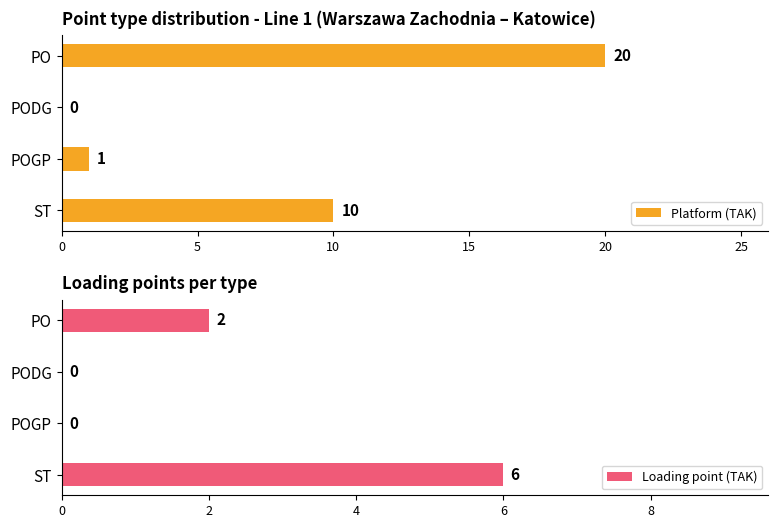

At which label does Platform (TAK) reach its peak?

PO